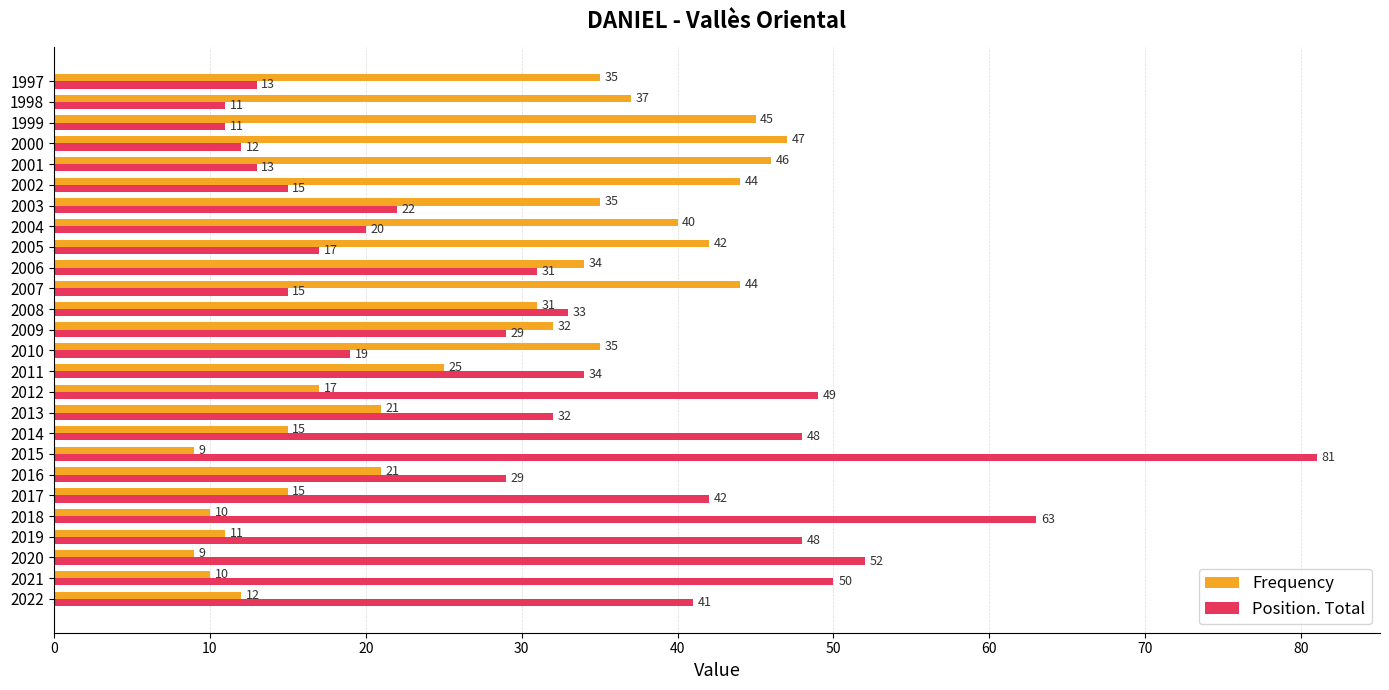

Which series changed the most between 2001 and 1997?

Frequency